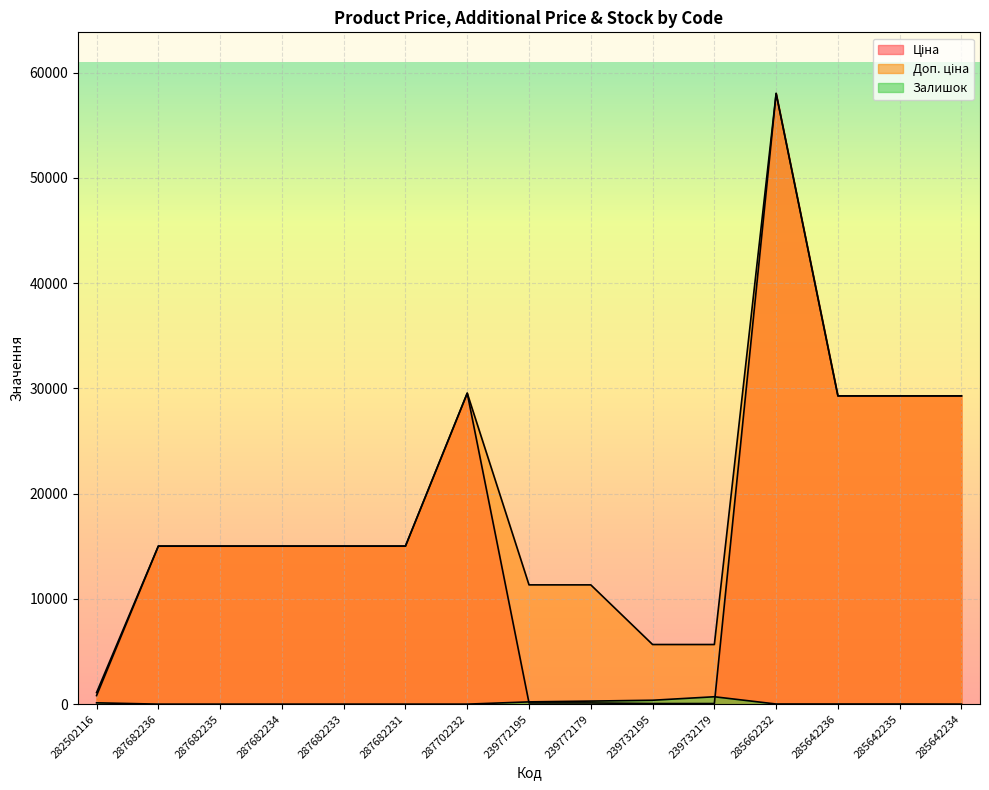

What is the sum of the Доп. ціна values at 282502116 and 285642236?

30396.6